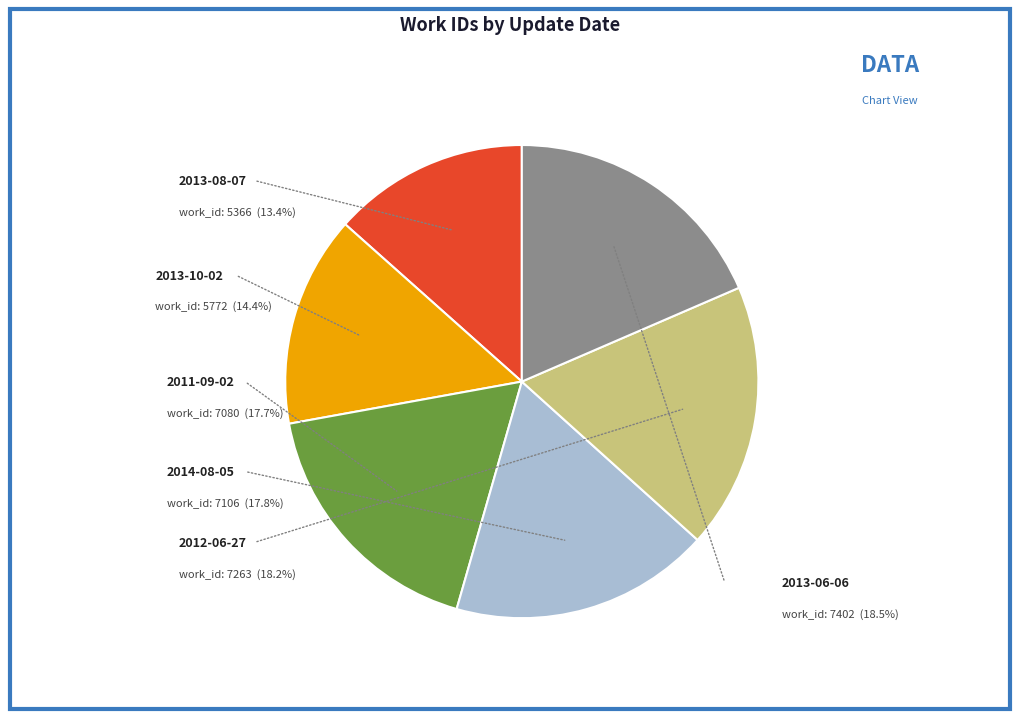

To the nearest percent, what is the difference between the largest and smallest slice percentages?

5%